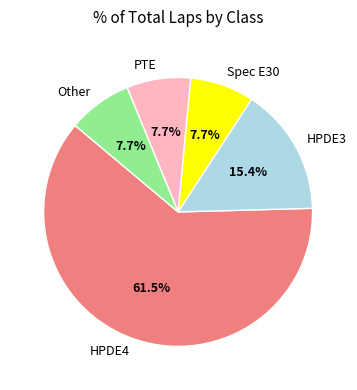

Is it true that HPDE4 is 75% of the pie?

False